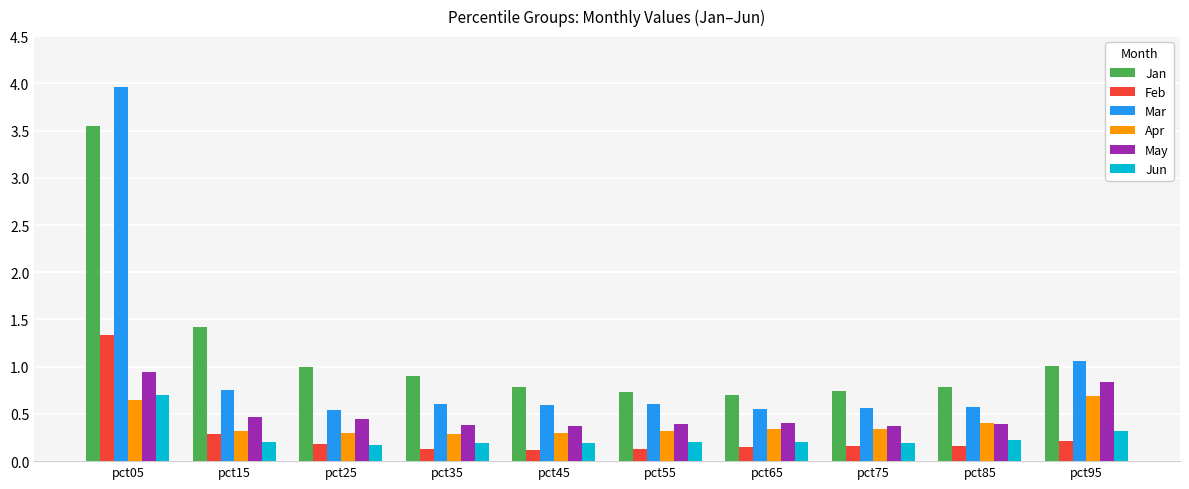

Is the value of Jan at pct25 greater than the value of Jun at pct85?

Yes